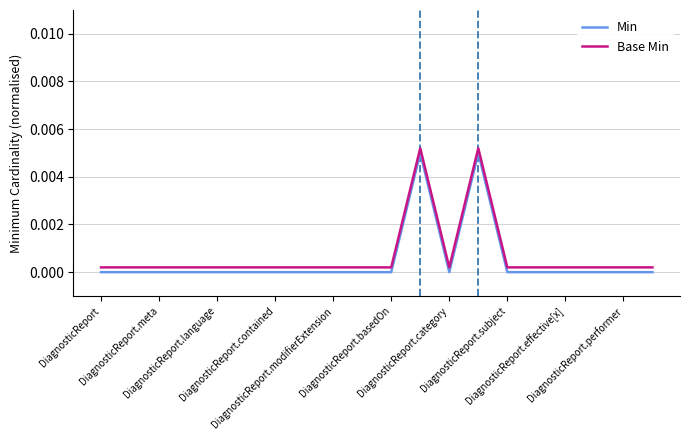

True or false: Base Min and Min intersect in this chart.

False